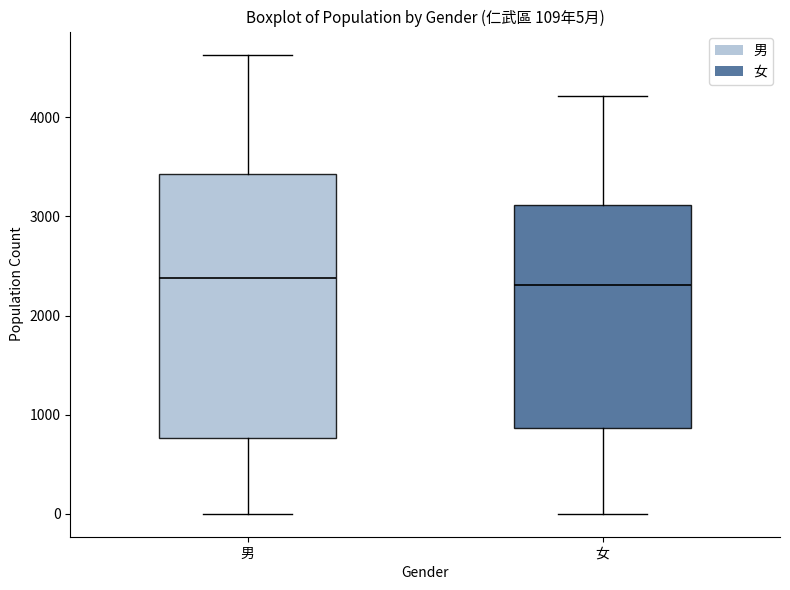

Which box is the tallest, from its lower edge to its upper edge?

男